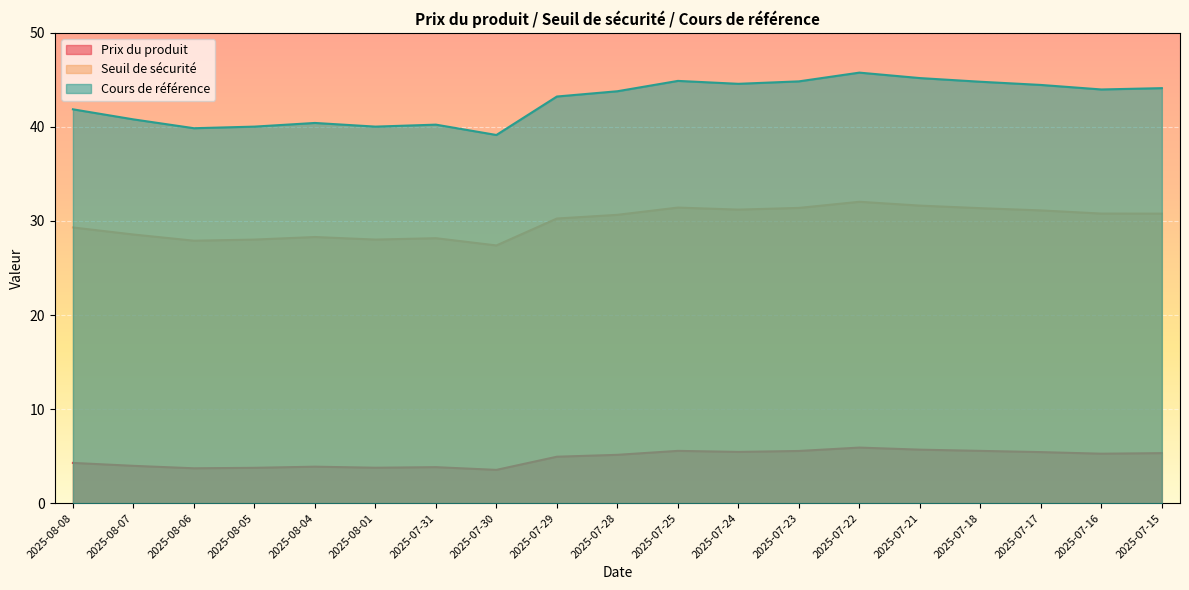

What is the maximum value shown in the chart?

45.8